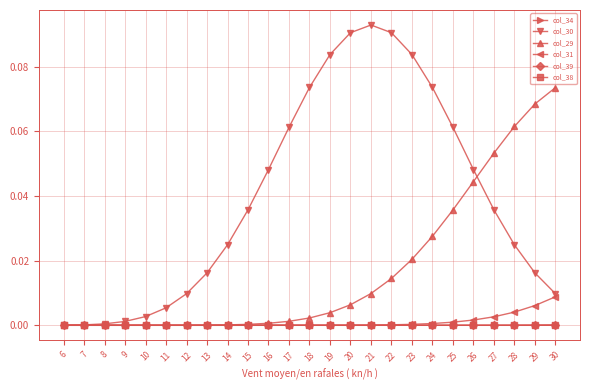

Is this an area chart (filled region under the line)?

No